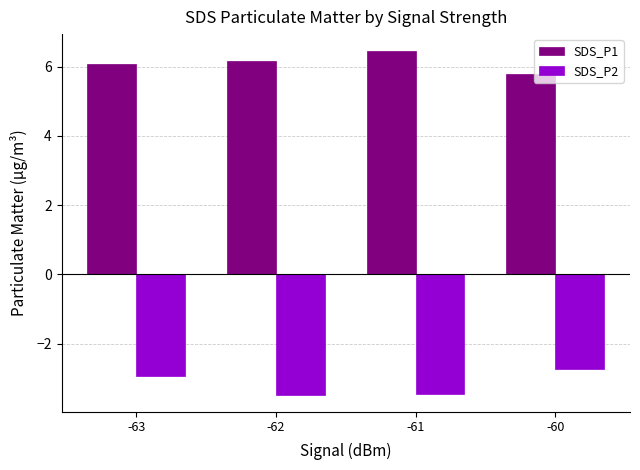

At how many categories does at least one series exceed 3?

4